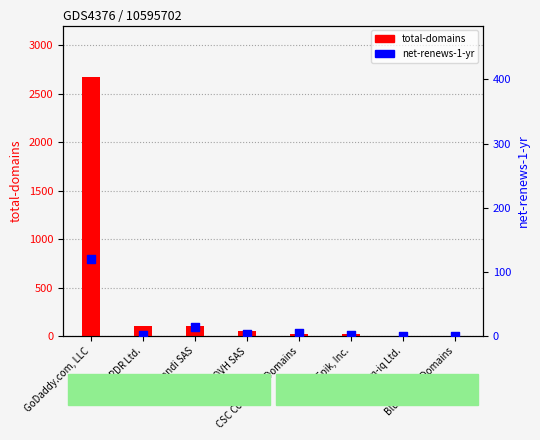

At how many categories does at least one series exceed 2144?

1